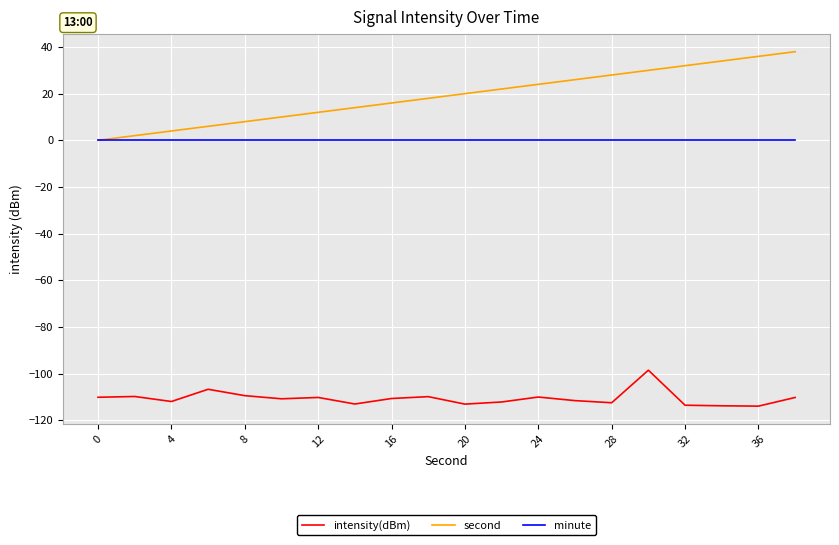

Which series has the largest total across all categories?

second